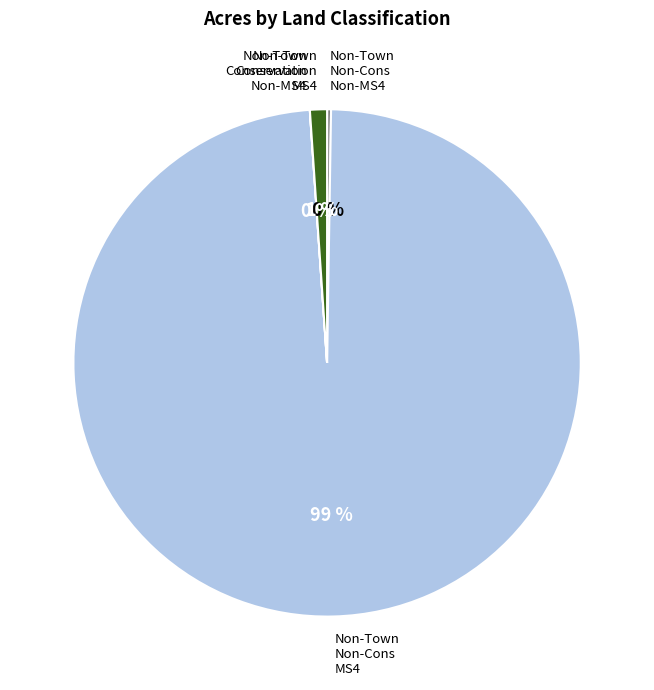

To the nearest percent, what is the average slice percentage?

25%